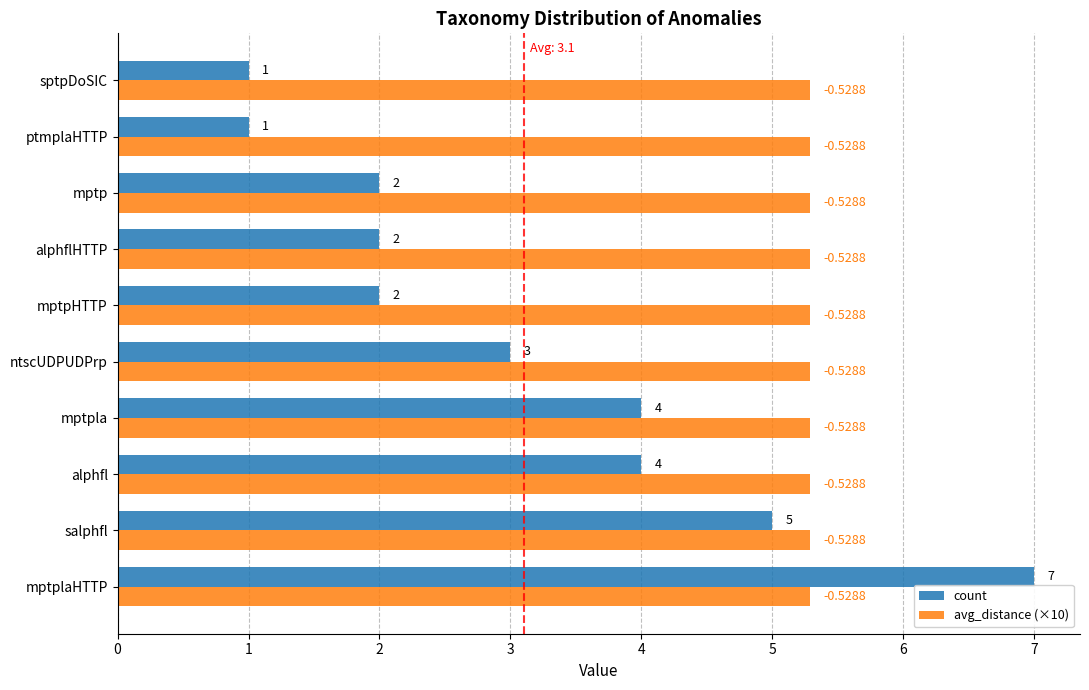

At which category does the chart reach its peak across all series?

mptplaHTTP